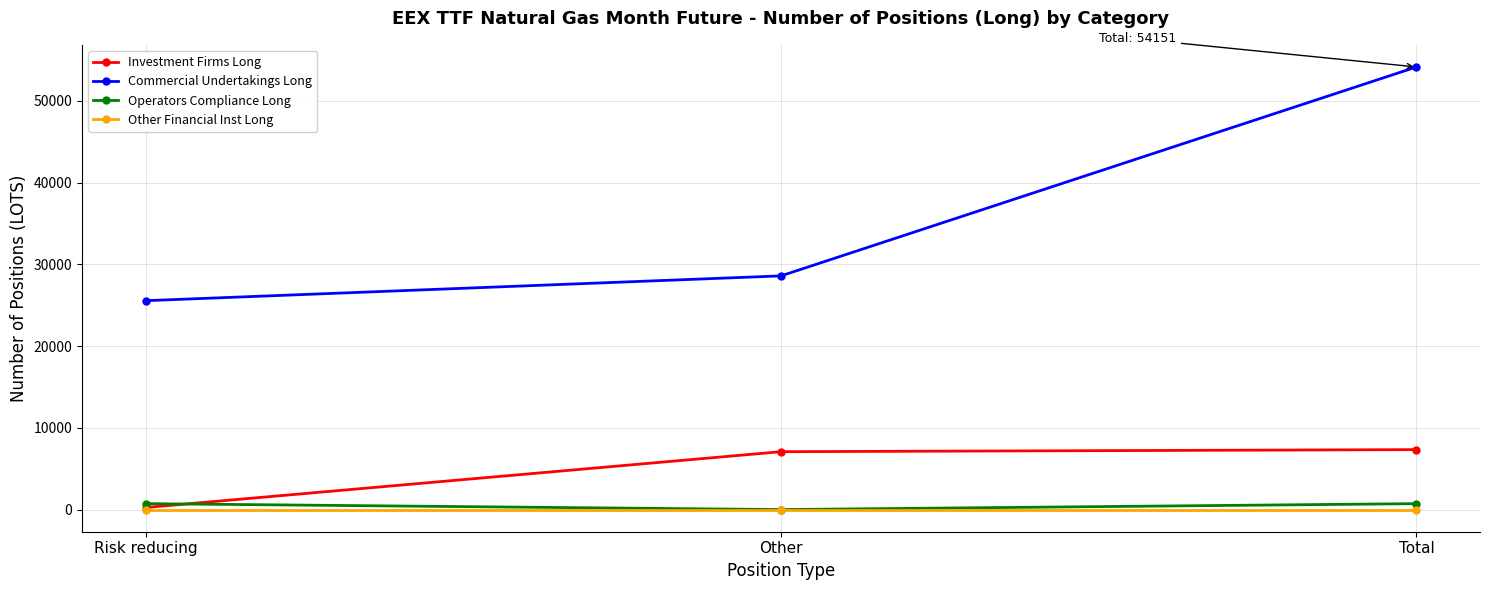

What is the difference between the Operators Compliance Long values at Other and Total?

727